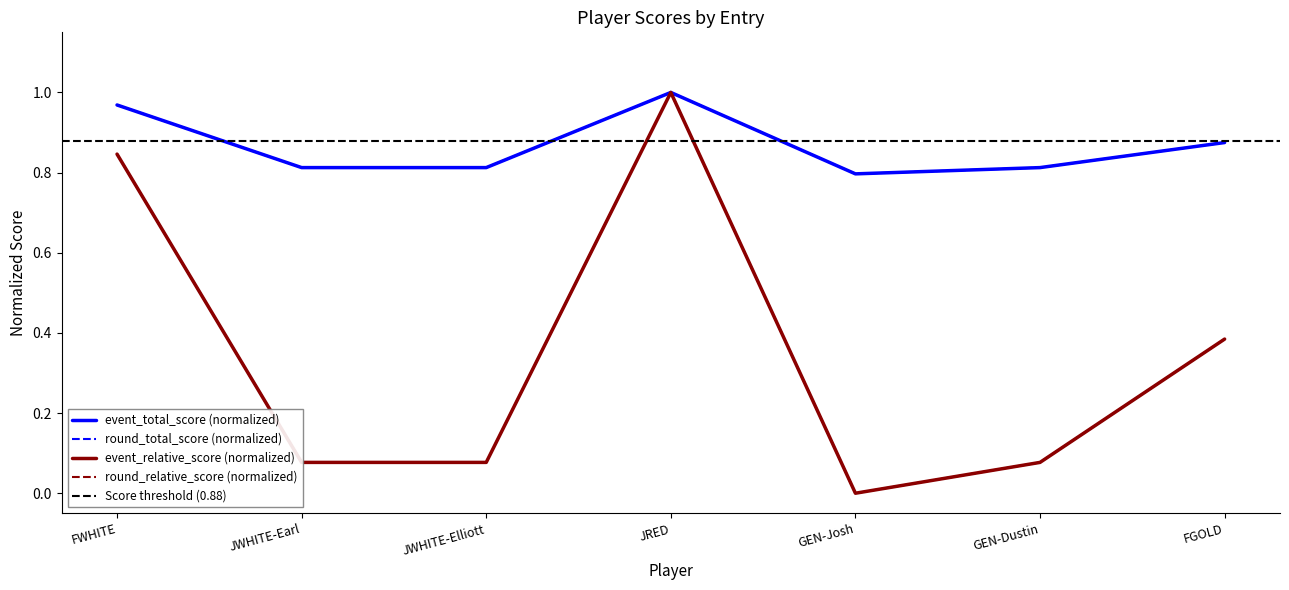

The round_total_score series shows 1.0 at JRED. True or false?

True